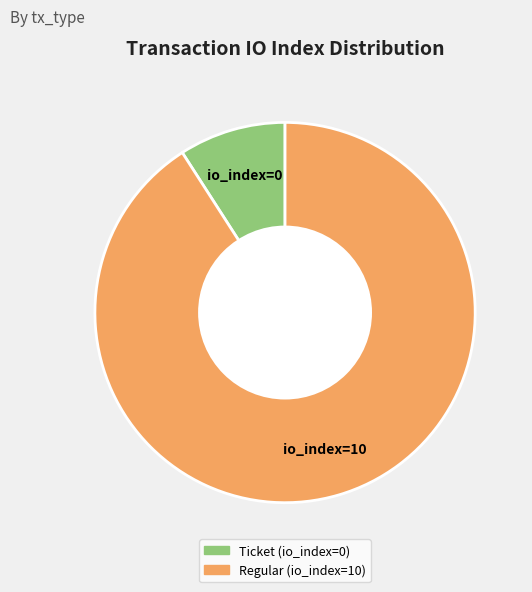

How many segments does this pie chart have?

2